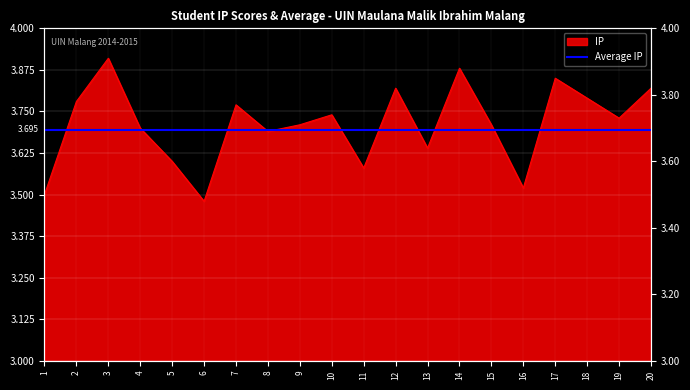

Where is the data nearest to the value 3?

6